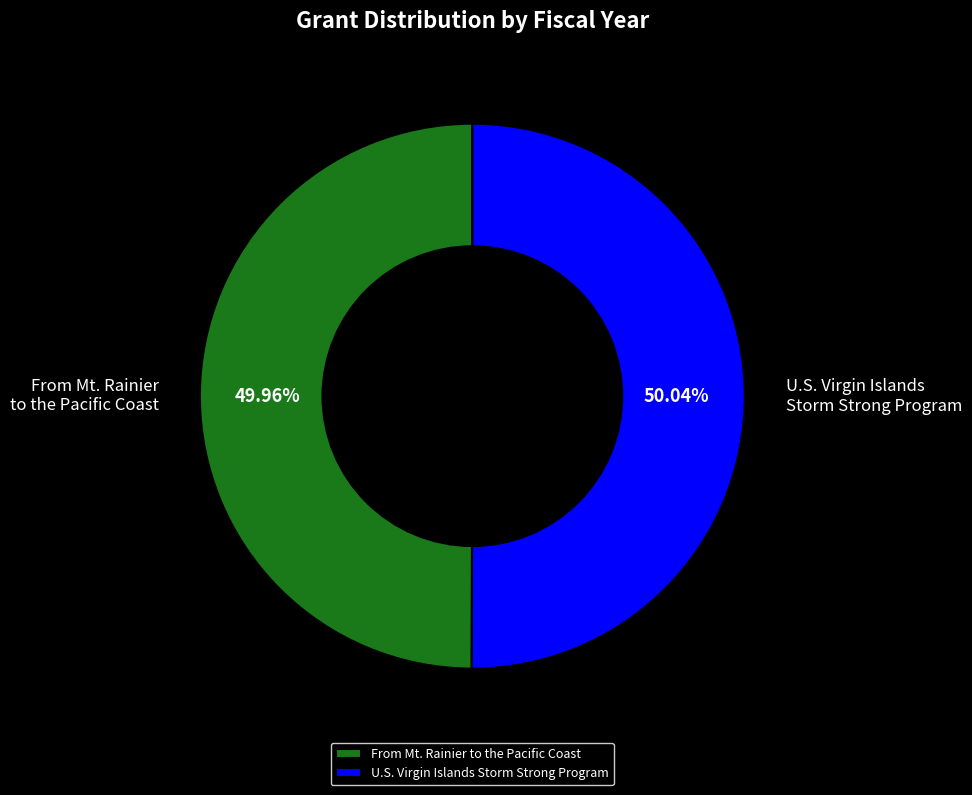

Is there a majority slice in this chart?

Yes